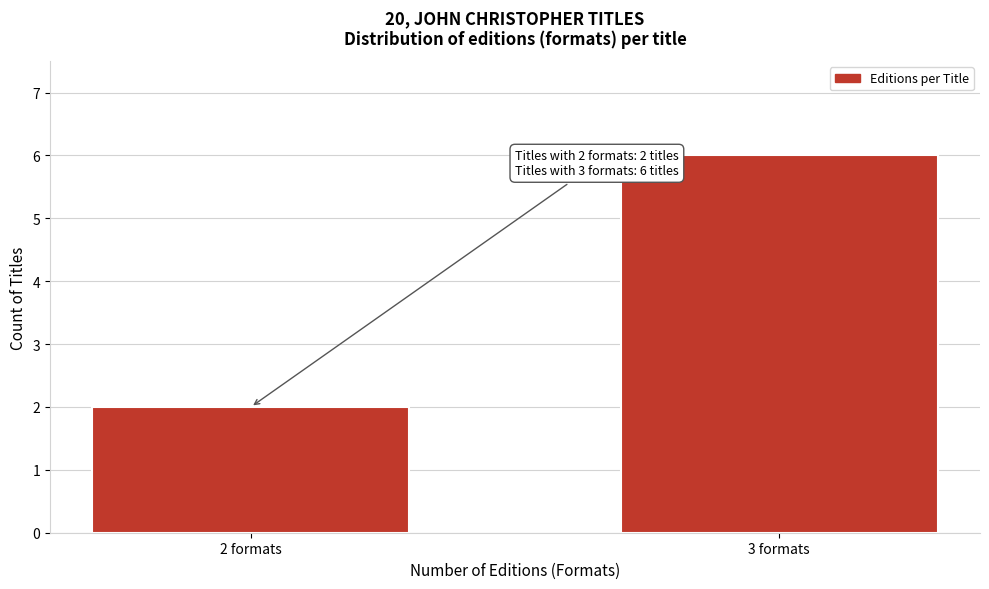

Reading left to right, what are all the values shown in this chart?

2 formats=2	3 formats=6